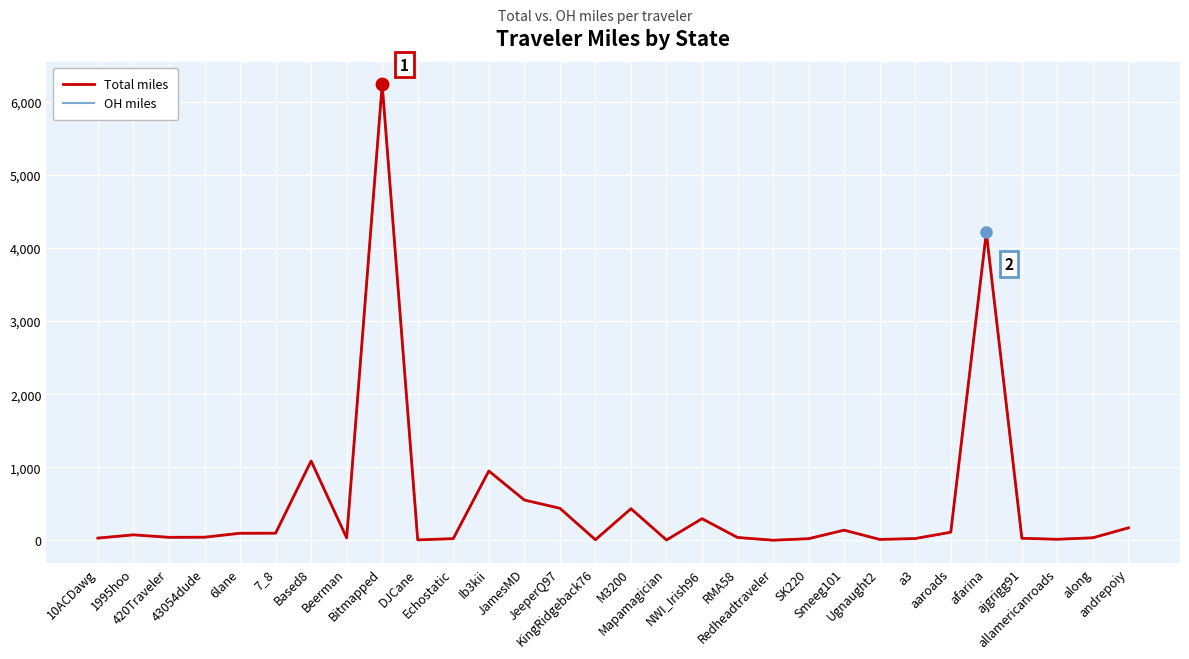

What is the greatest value displayed?

6236.5